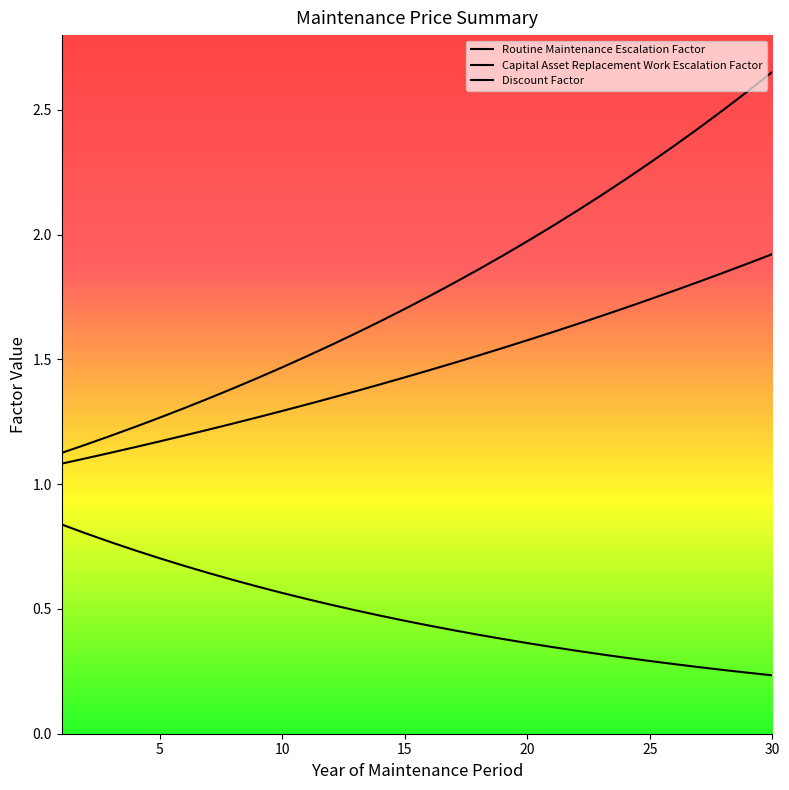

What is the difference between the Routine Maintenance Escalation Factor values at 16 and 4?

0.3